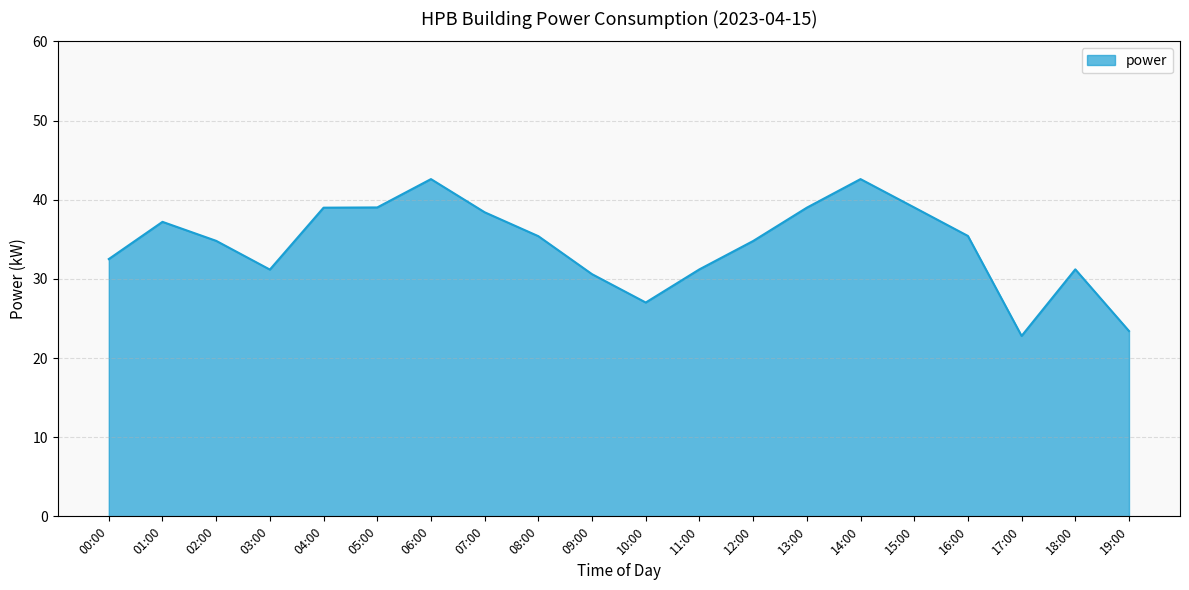

Is it true that the value at 05:00 is 17.4?

False